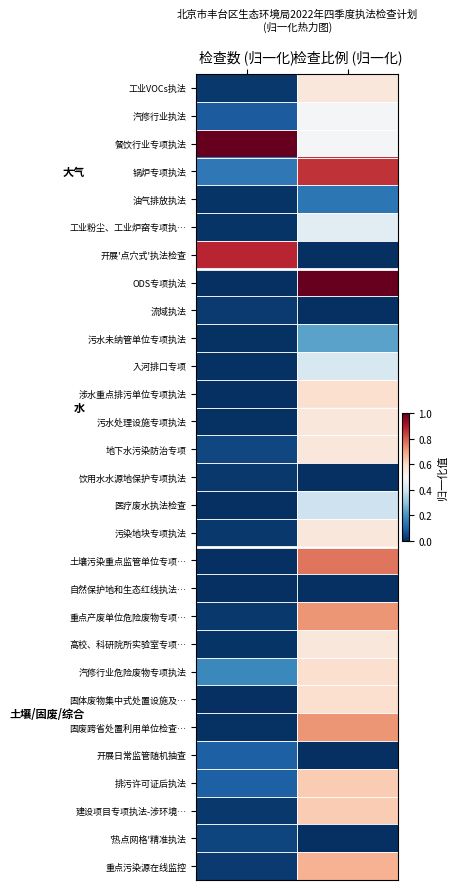

Which has a higher value, 检查比例 (归一化) or 检查数 (归一化)?

检查比例 (归一化)